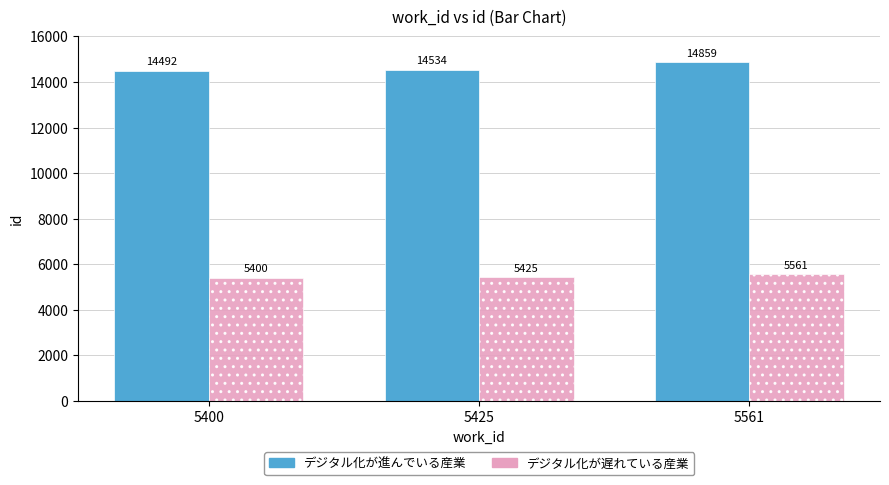

What are all the series names shown in the legend?

デジタル化が進んでいる産業, デジタル化が遅れている産業